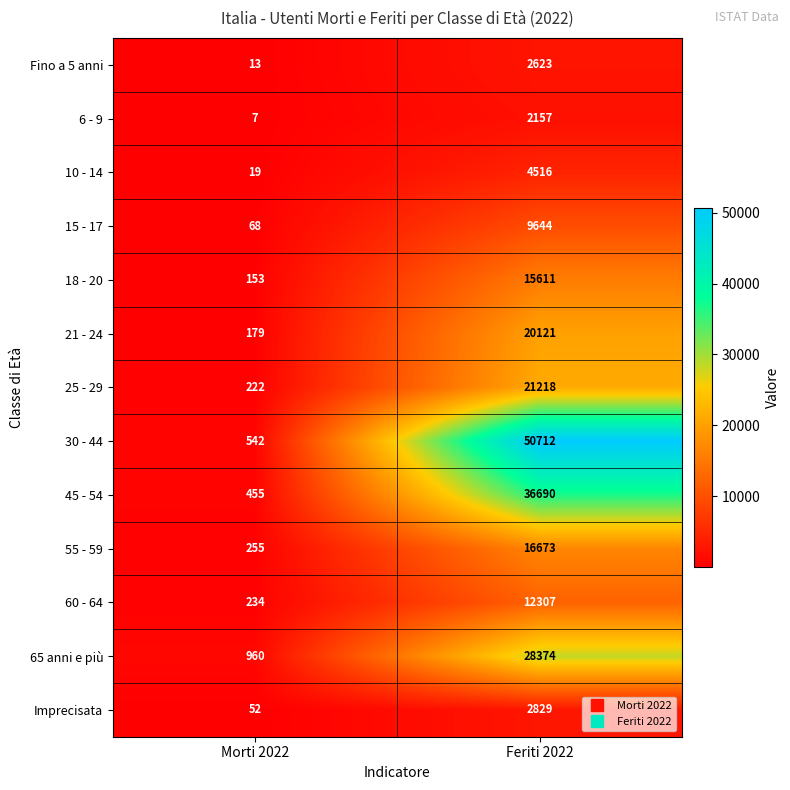

What is the sum of the 10 - 14 values at Feriti 2022 and Morti 2022?

4535